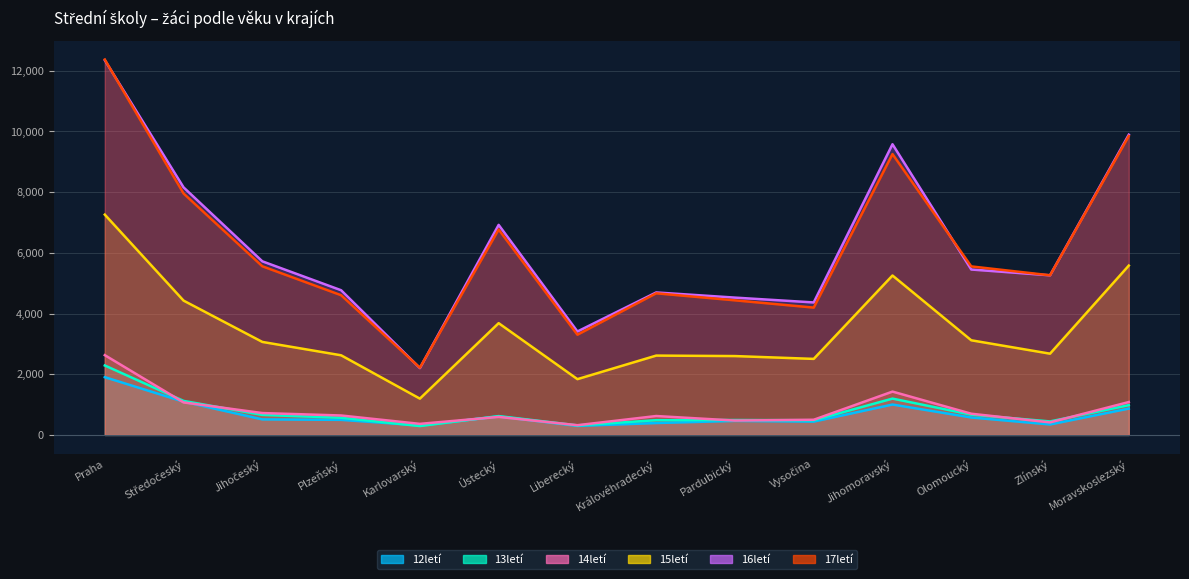

What is the minimum value shown in the chart?

293